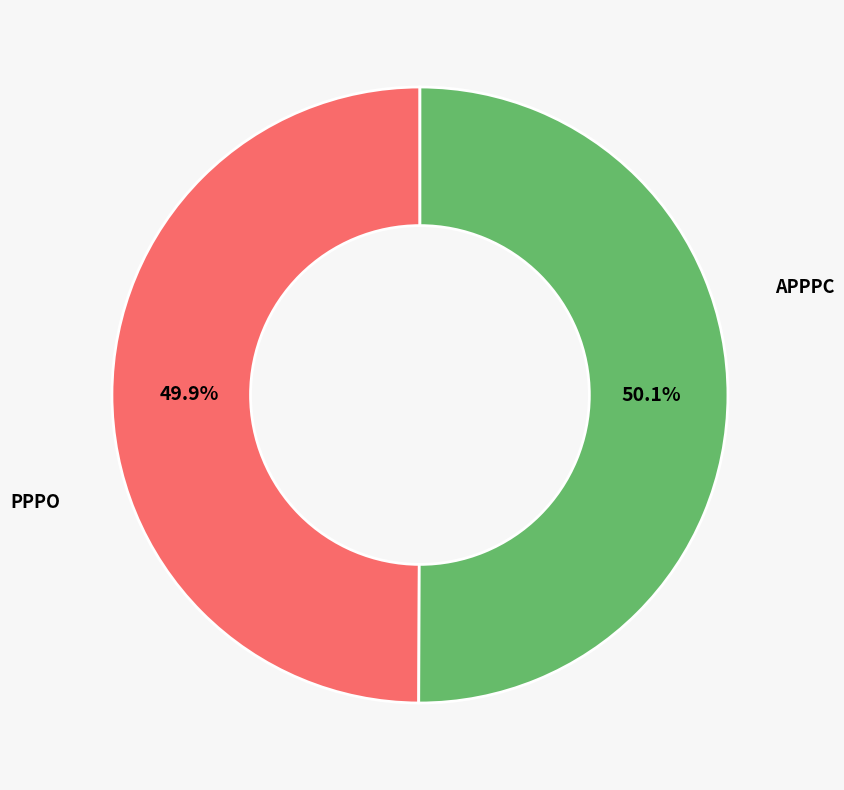

The PPPO slice represents 44% of the pie. True or false?

False